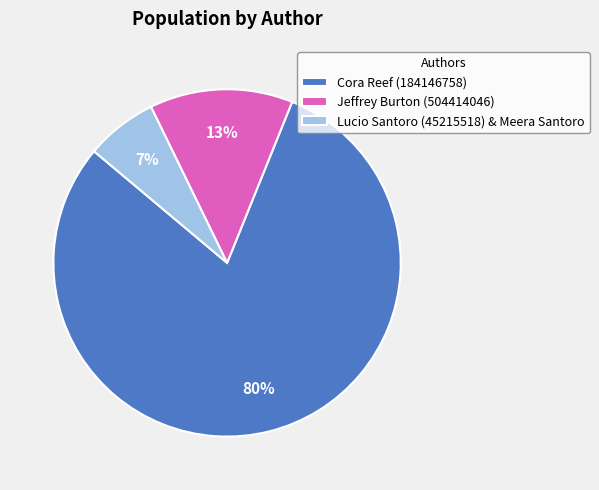

Approximately how many times larger is the value at Lucio Santoro (45215518) & Meera Santoro compared to Cora Reef (184146758)?

0.1